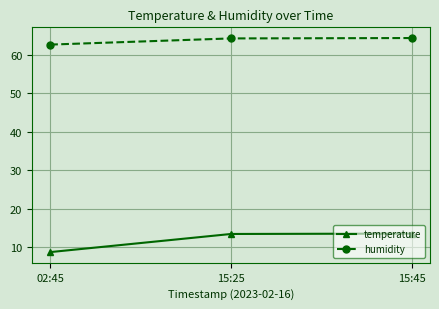

What is the label of the 3rd point from the left?

15:45